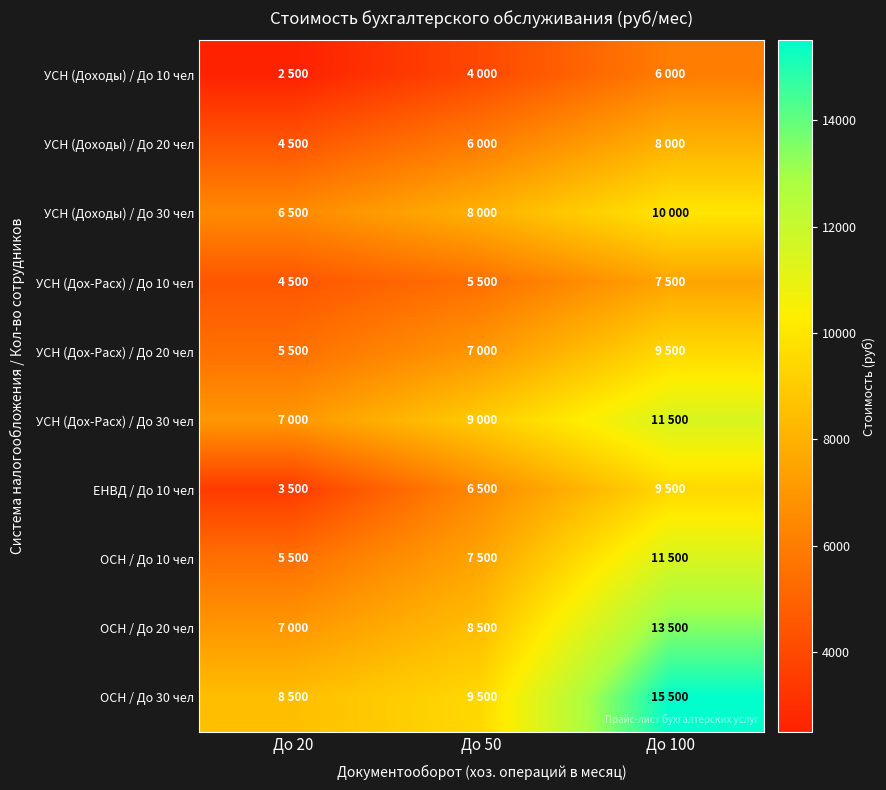

Which has a higher value, До 20 or До 100?

До 100